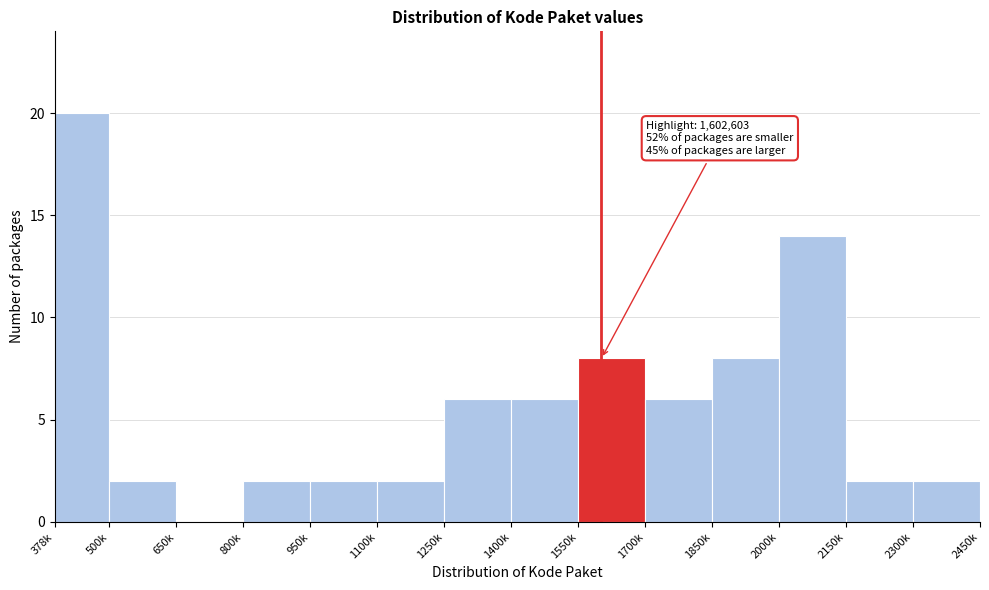

Reading left to right, what are all the values shown in this chart?

378k=20	500k=2	650k=0	800k=2	950k=2	1100k=2	1250k=6	1400k=6	1550k=8	1700k=6	1850k=8	2000k=14	2150k=2	2300k=2